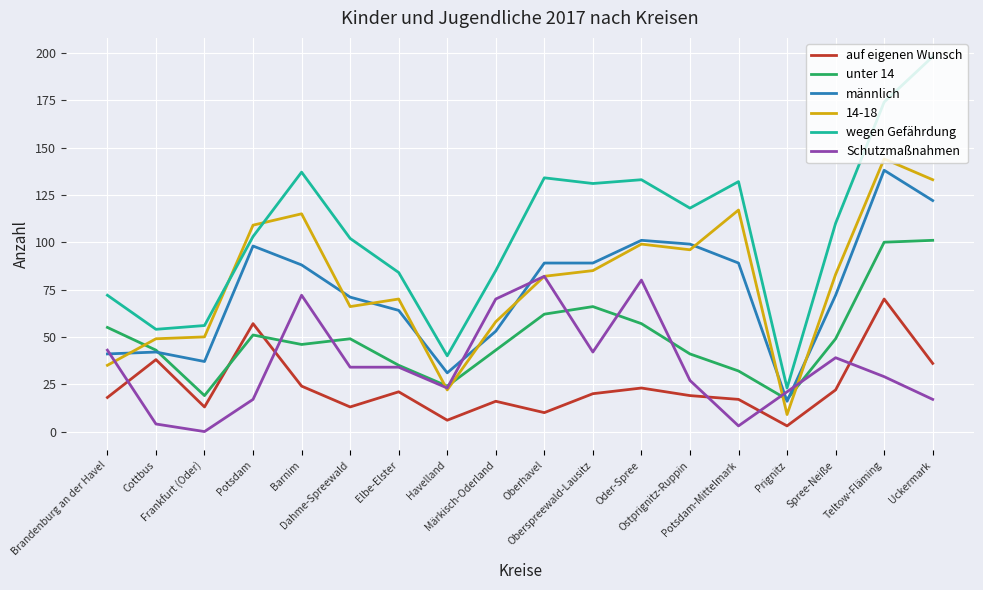

Is the value of Schutzmaßnahmen at Oder-Spree greater than the value of unter 14 at Oberhavel?

Yes